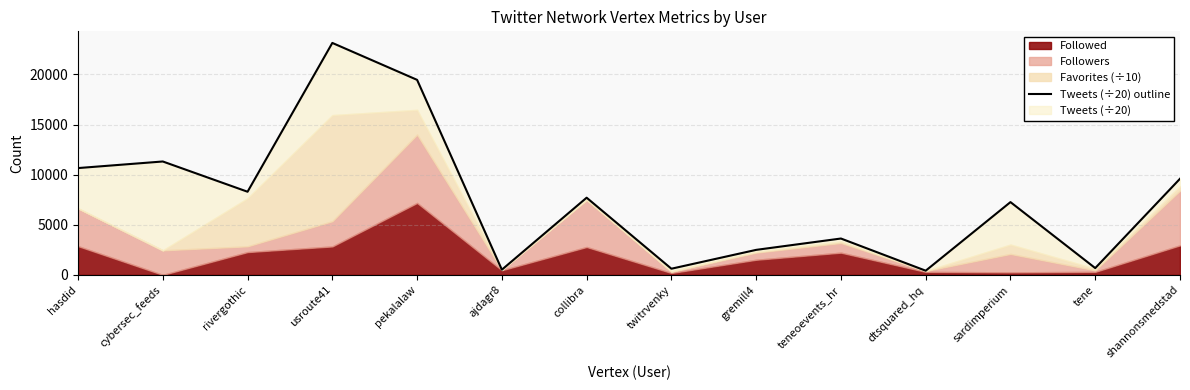

Reading left to right, list all the values displayed in this chart.

10654.9	11312.4	8293.9	23142.5	19457.7	514.5	7698.9	612.1	2493.3	3625.3	414.6	7259.2	674.6	9589.6